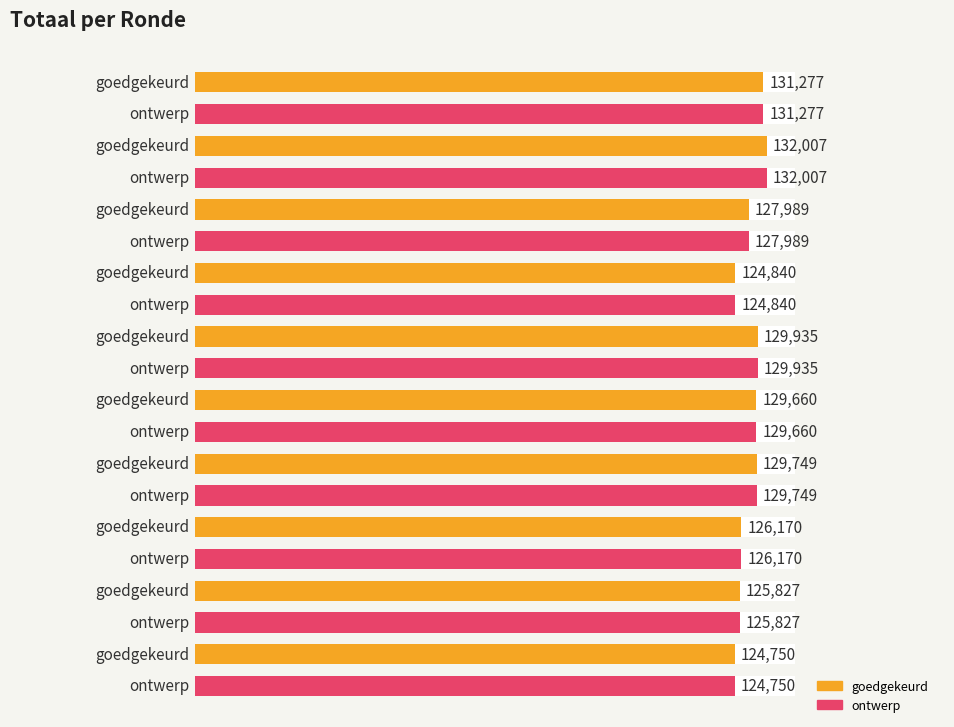

True or false: goedgekeurd has a value of 129749 at 2020 1ste aanpassing.

True